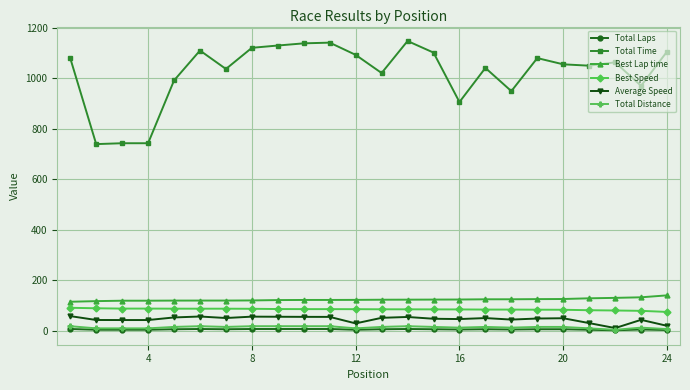

At how many categories does at least one series exceed 554?

24